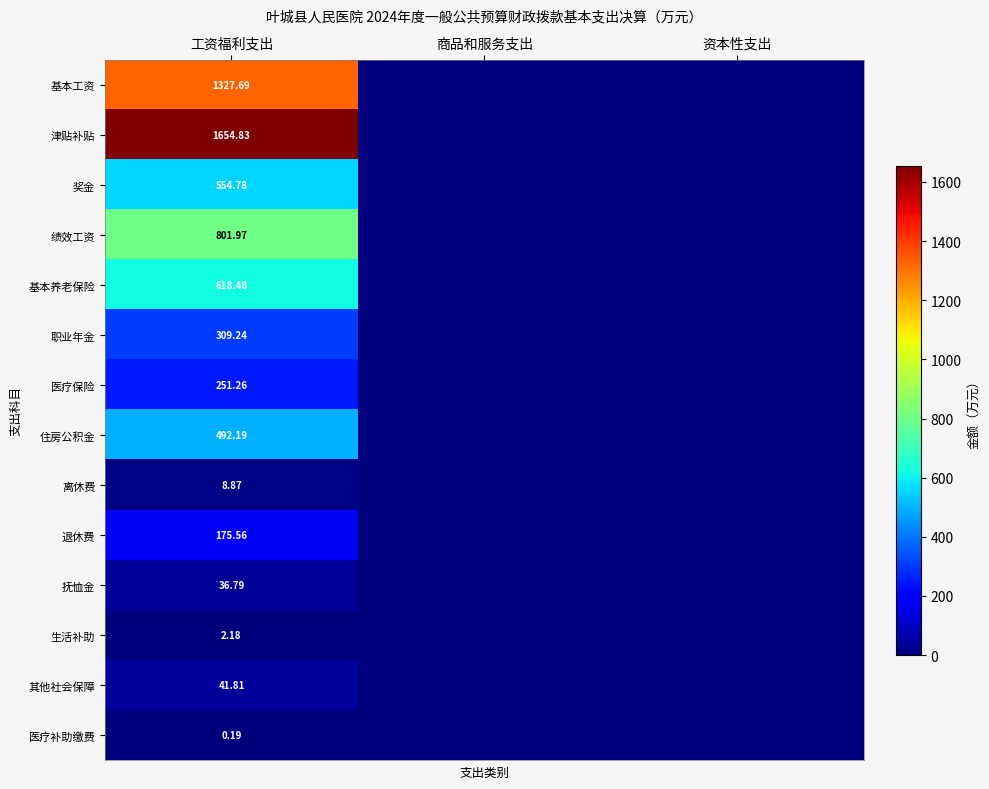

Is the value of 津贴补贴 at 工资福利支出 greater than the value of 离休费 at 工资福利支出?

Yes